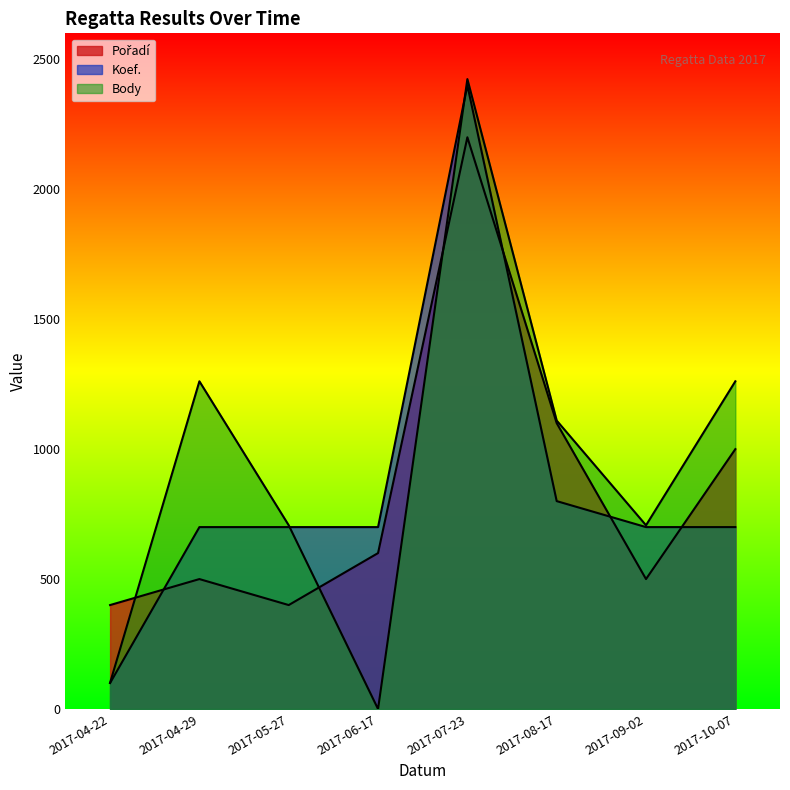

Count the number of categories in the chart.

8